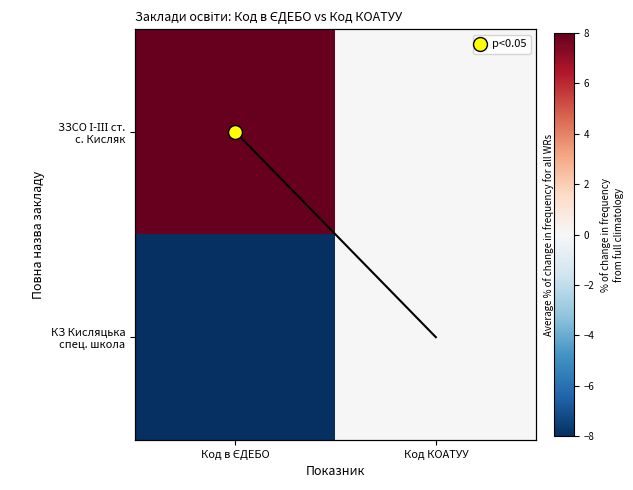

Is it true that ЗЗСО І-ІІІ ст. с. Кисляк equals -4 at Код КОАТУУ?

False